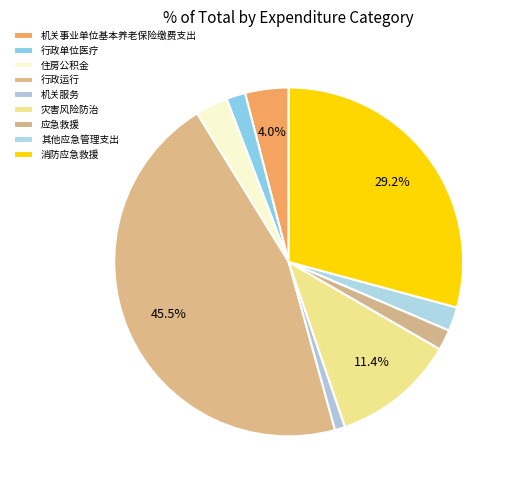

Combined, what portion of the pie is 机关服务 and 机关事业单位基本养老保险缴费支出?

5.0%